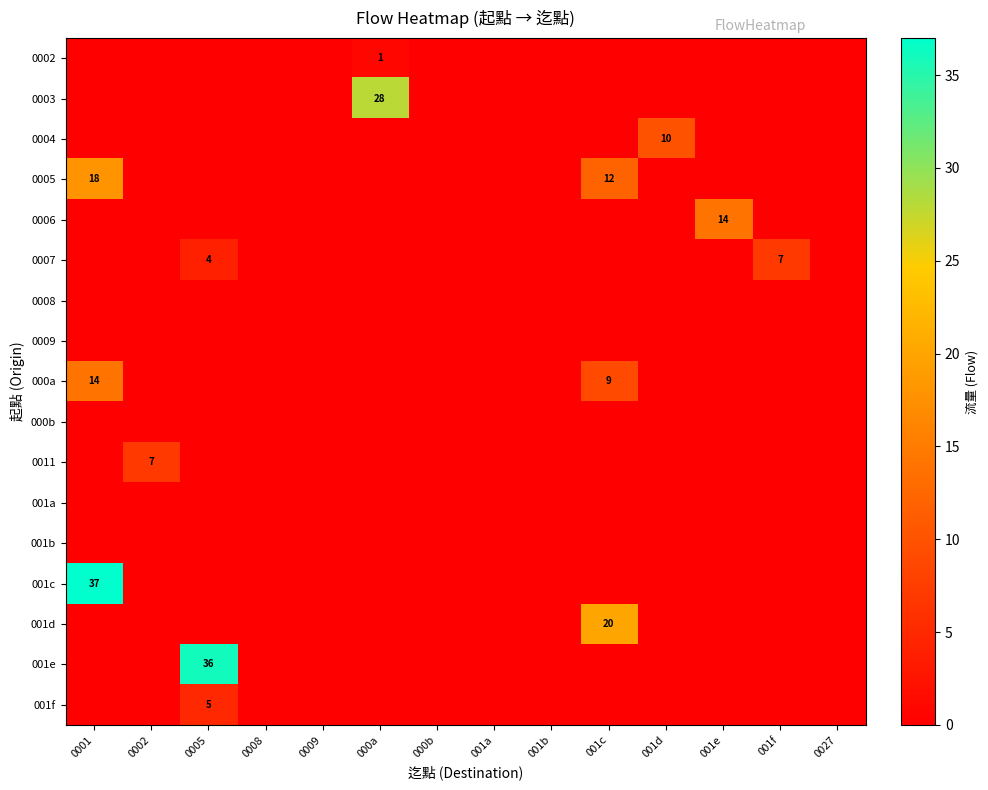

Read the 0004 value at 001d.

10